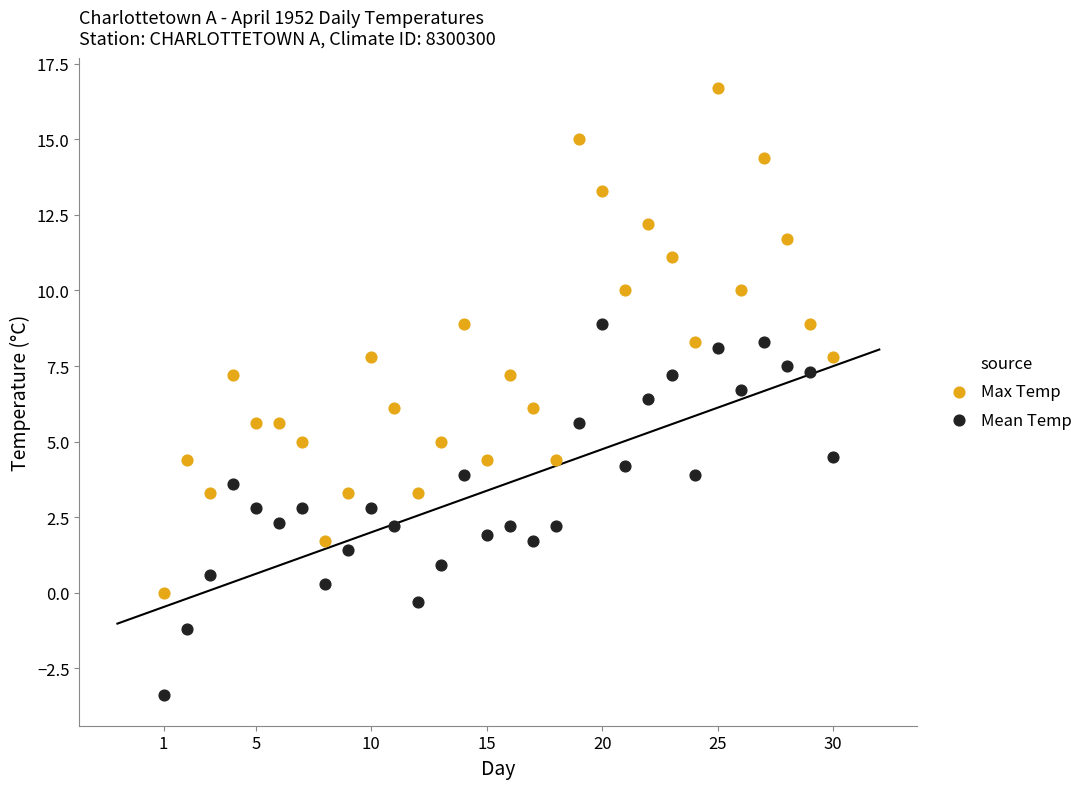

Which series reaches the maximum Y coordinate?

Max Temp